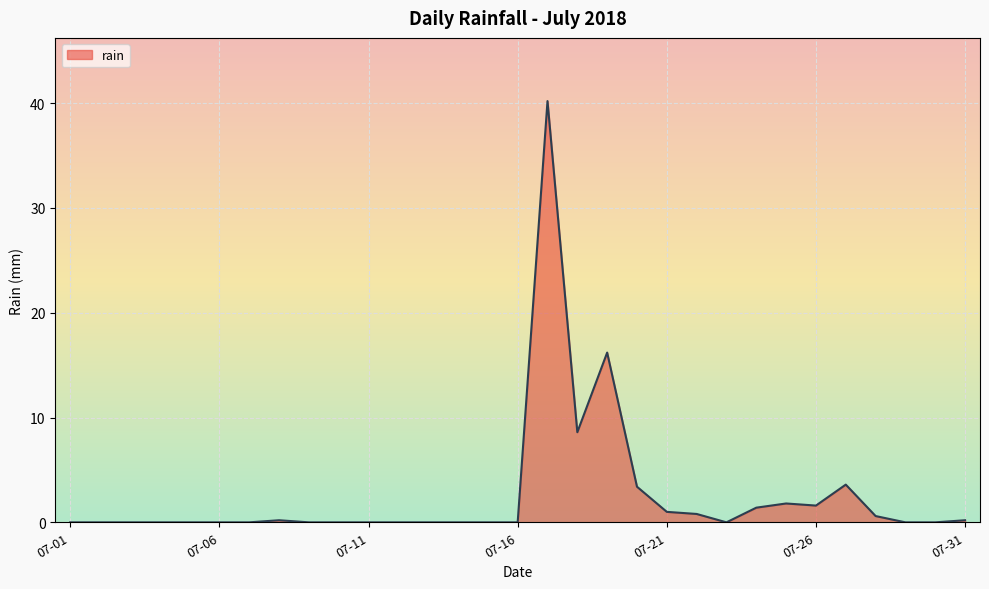

What is the difference between the maximum and minimum values?

40.2